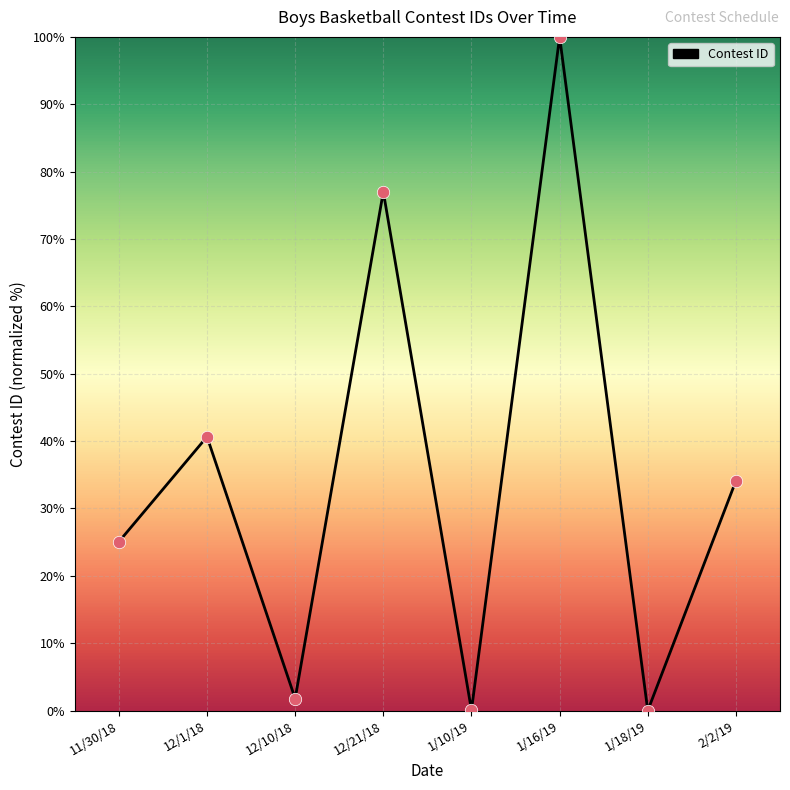

Approximately how many times larger is the value at 2/2/19 compared to 12/1/18?

0.8